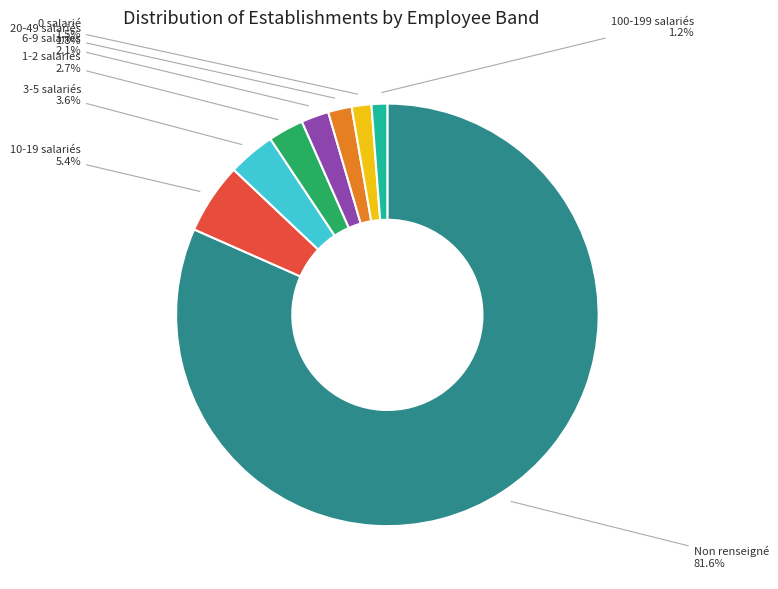

Is there a majority slice in this chart?

Yes